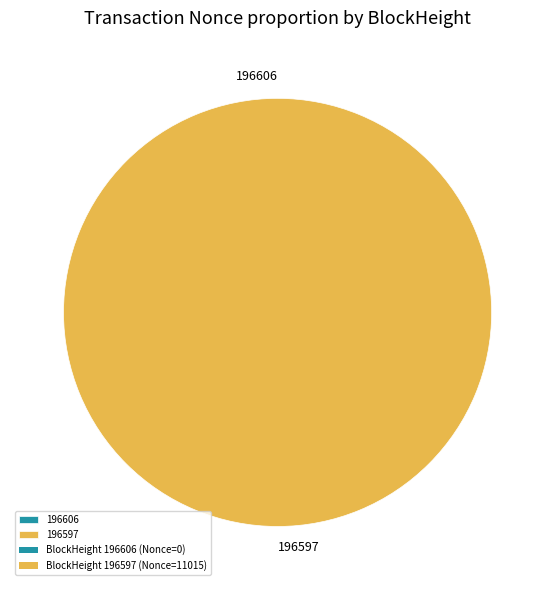

Is 196597 the majority of the pie?

Yes